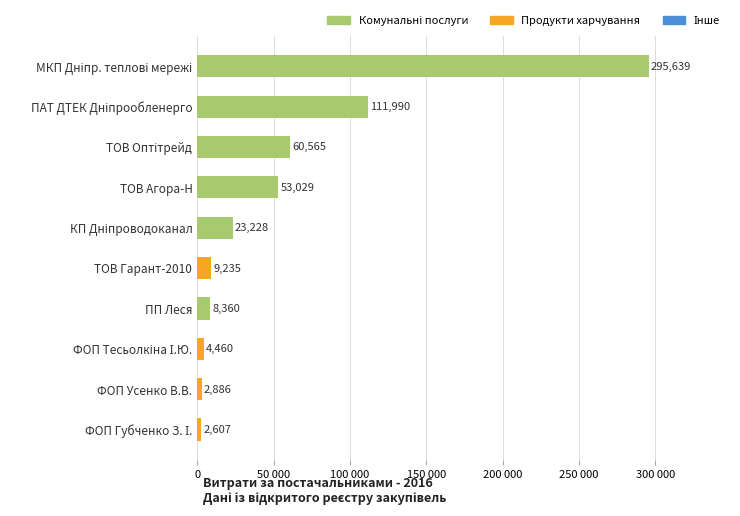

What is the difference between the maximum and second lowest values?

292752.6